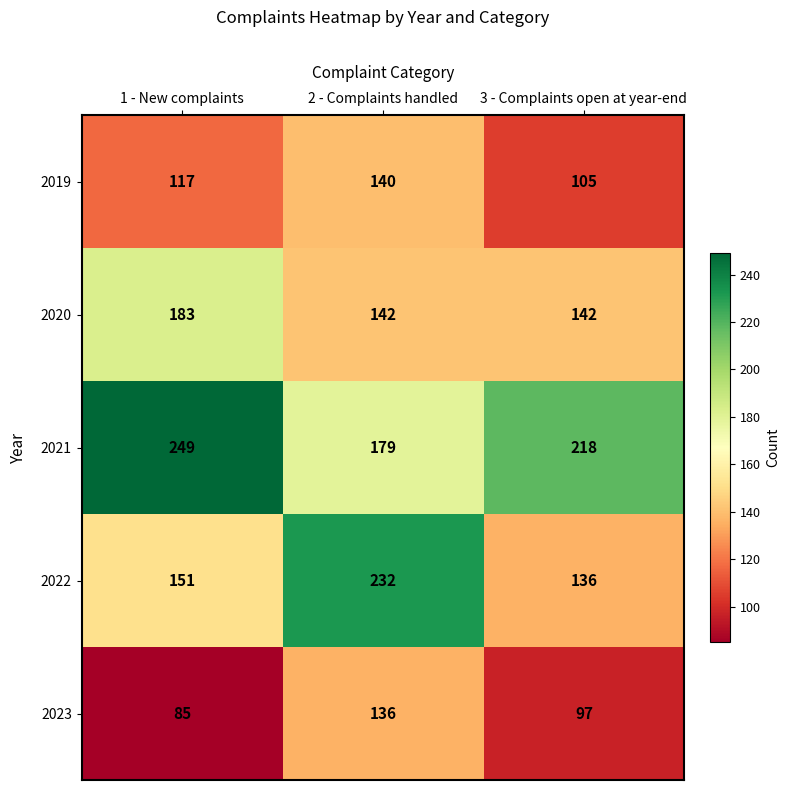

Count the 2023 values in the range 85 to 136.

3